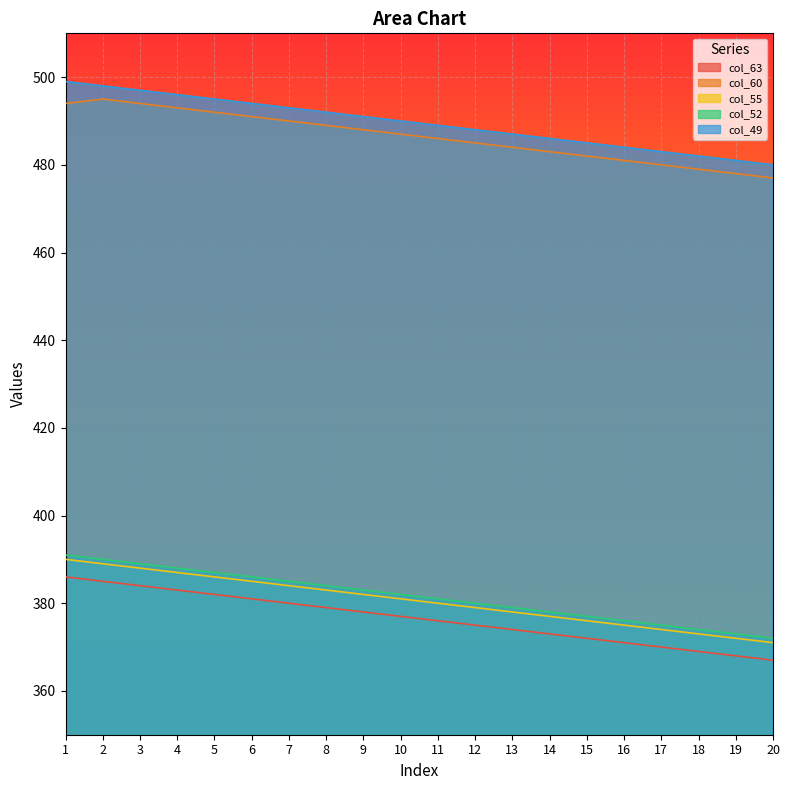

True or false: col_63 and col_60 cross at least once.

False